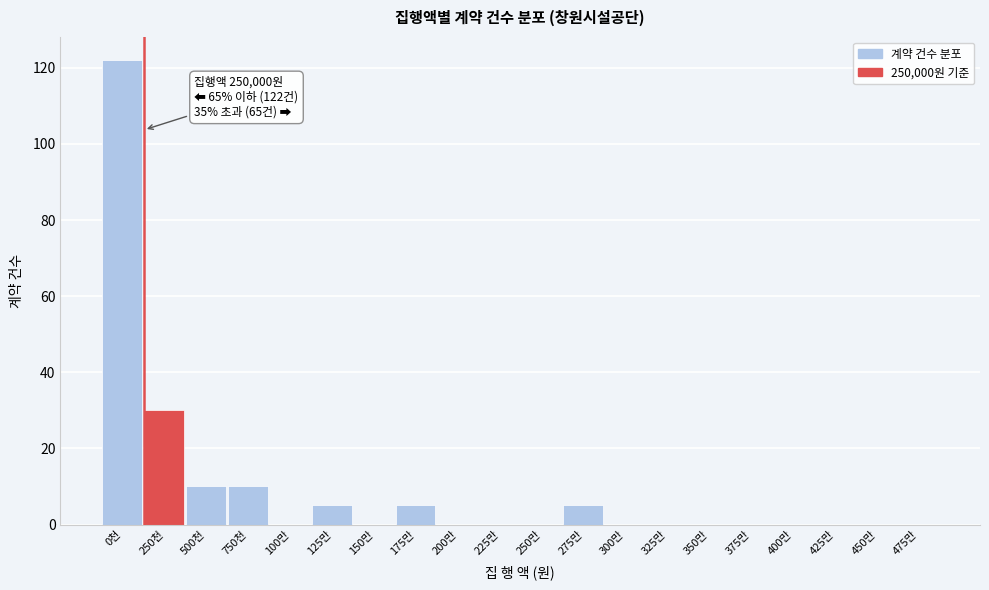

Reading right to left, extract all data points from this chart.

475만=0	450만=0	425만=0	400만=0	375만=0	350만=0	325만=0	300만=0	275만=5	250만=0	225만=0	200만=0	175만=5	150만=0	125만=5	100만=0	750천=10	500천=10	250천=30	0천=122